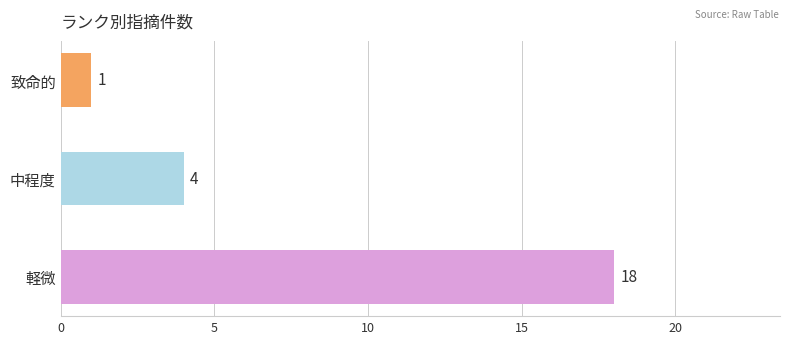

Reading bottom to top, list all the values displayed in this chart.

18	4	1